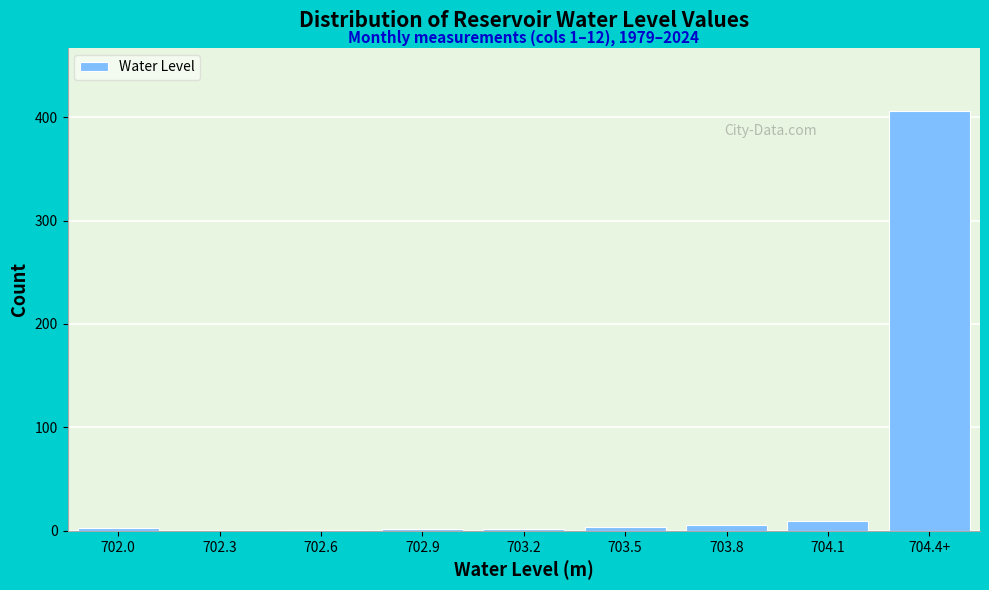

True or false: the data shows 6 at 703.8.

True